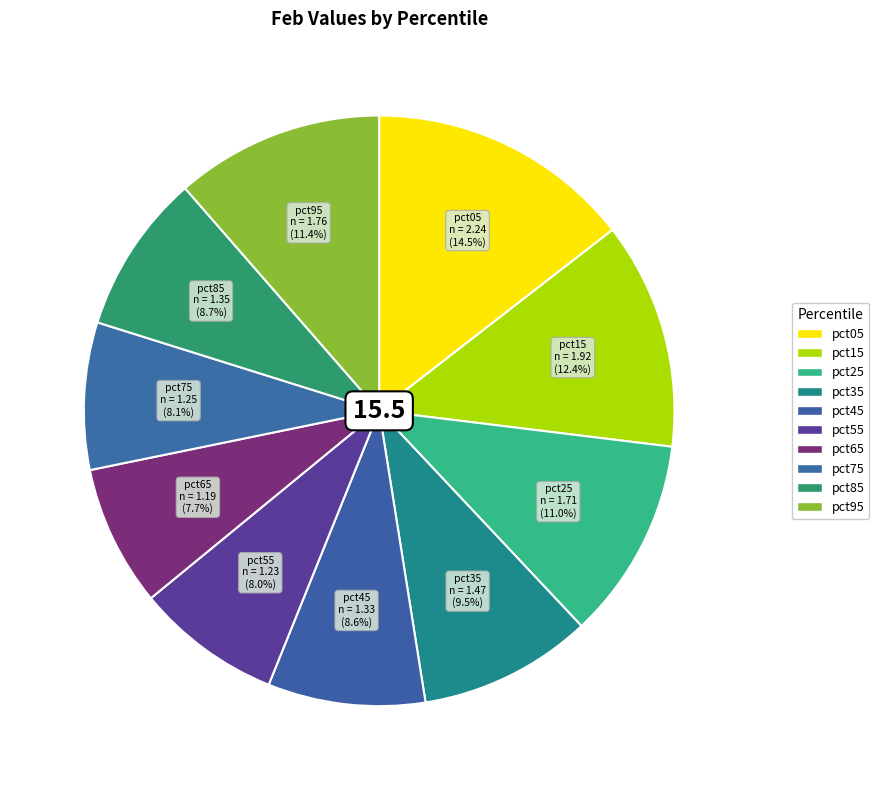

What is the ratio of the value at pct45 to the value at pct25?

0.8